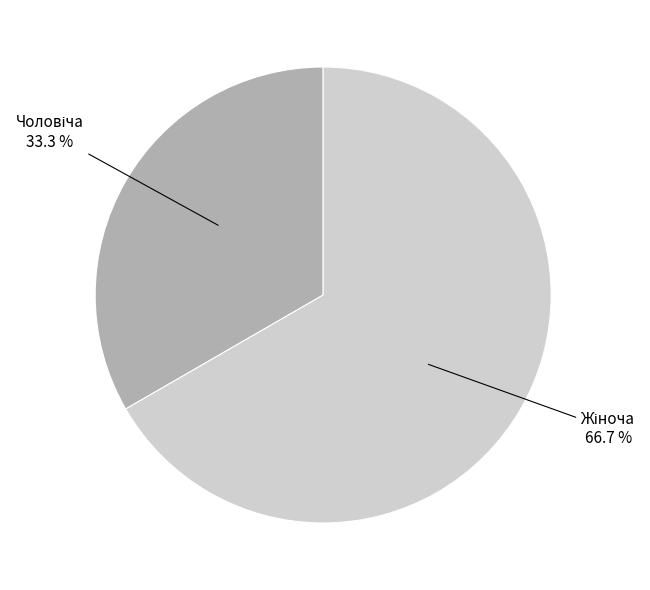

Is there any slice that represents more than half of the pie?

Yes